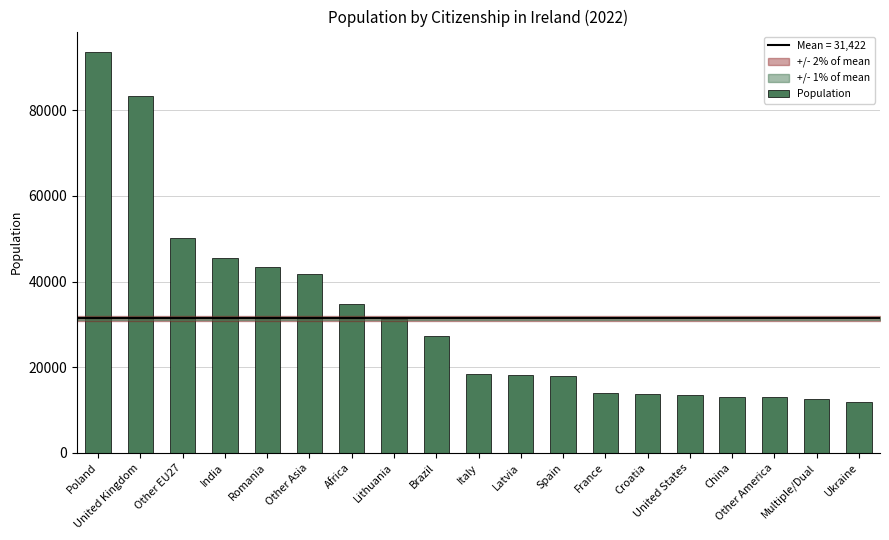

At which category does the chart reach its peak across all series?

Poland